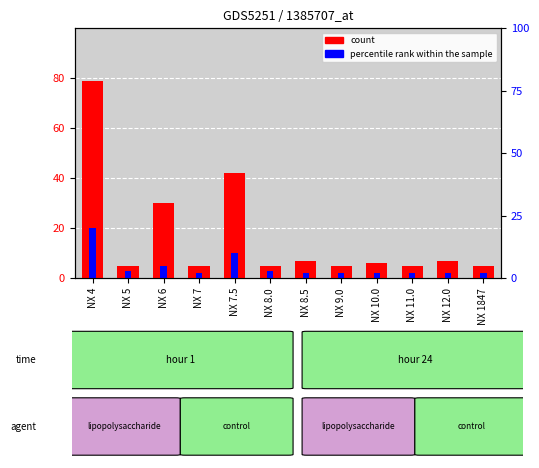

At which label is percentile rank within the sample closest to 11?

NX 7.5